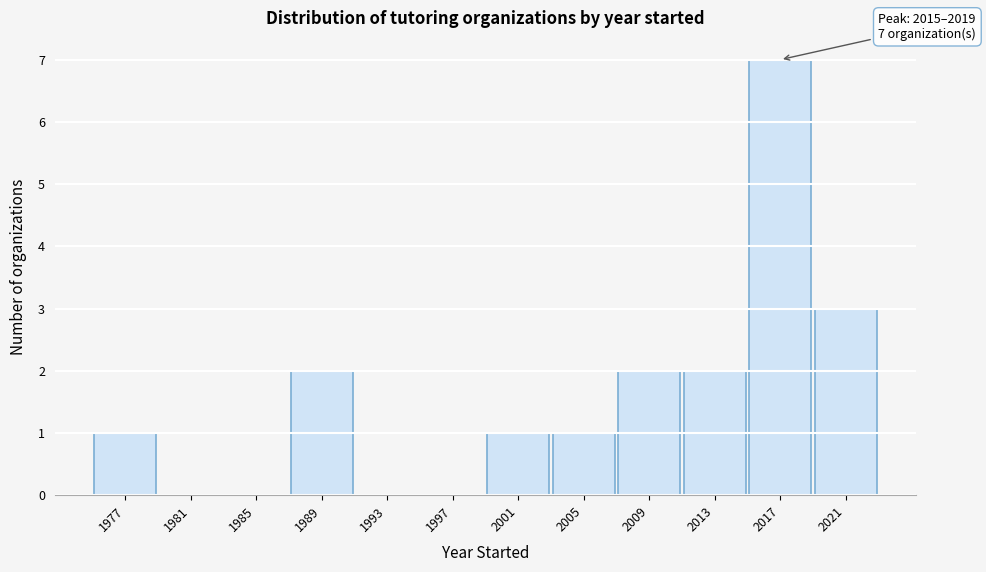

Which range on the x-axis has the tallest bar?

2015 to 2019